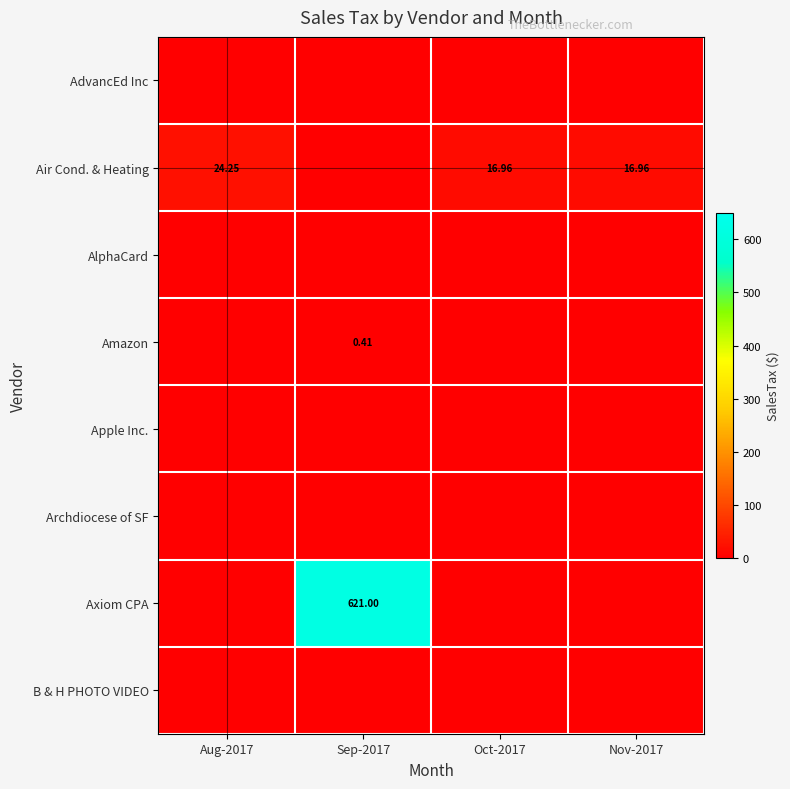

What is the average value of the Axiom CPA series?

155.2